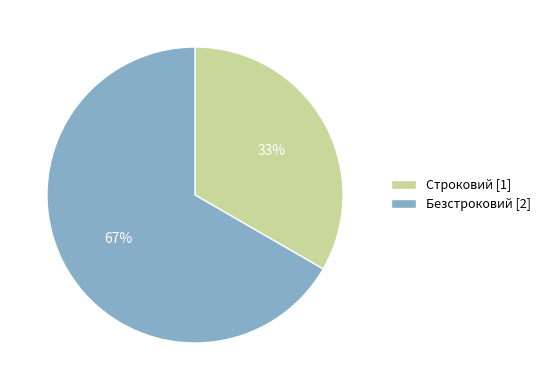

Between Безстроковий [2] and Строковий [1], which is larger?

Безстроковий [2]